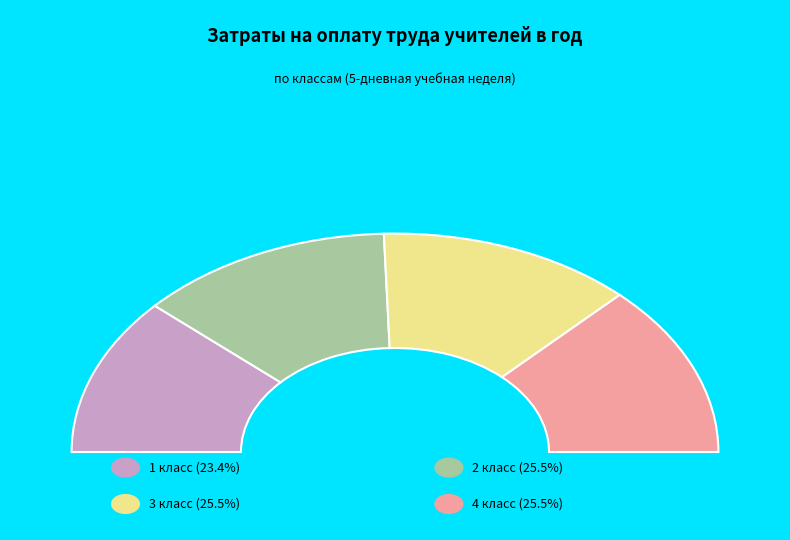

To the nearest percent, what is the combined percentage of 2 класс and 3 класс?

51%